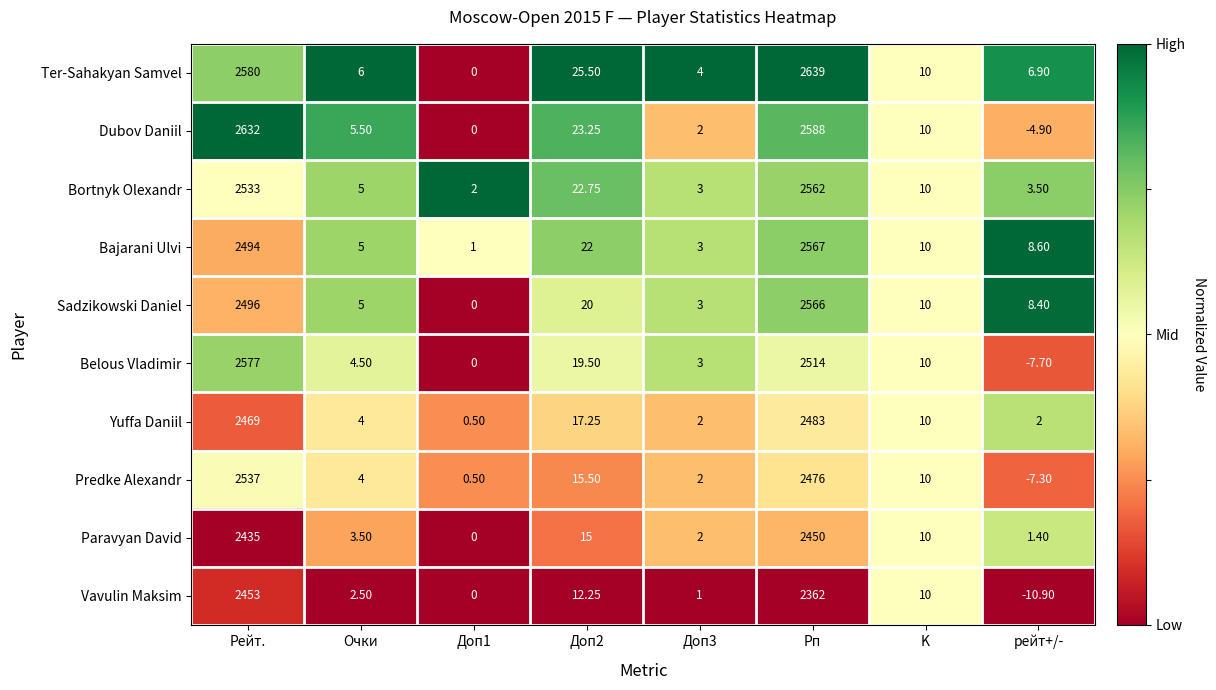

Which series has the largest total across all categories?

Ter-Sahakyan Samvel